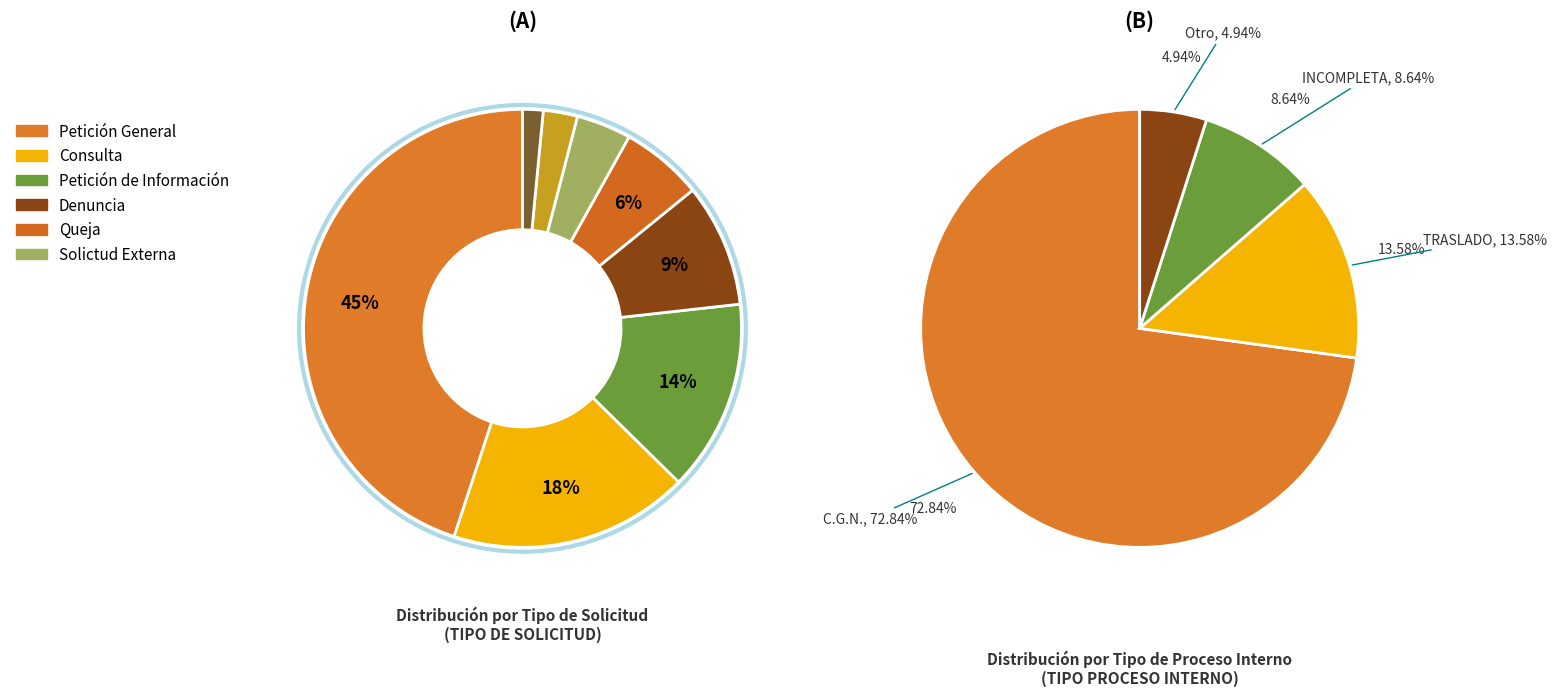

True or false: CONSULTA accounts for 14% of the total.

False